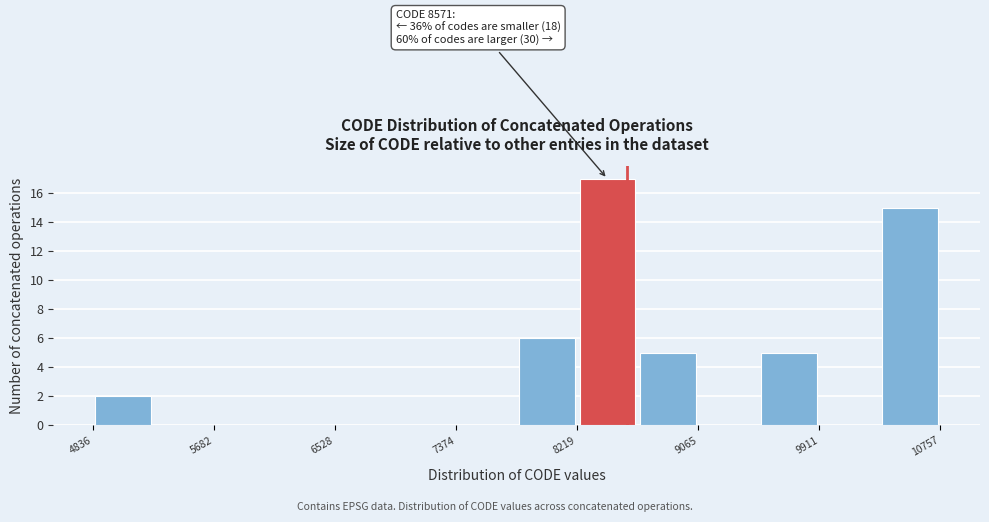

Over which range of the x-axis is the bar tallest?

8200 to 8600